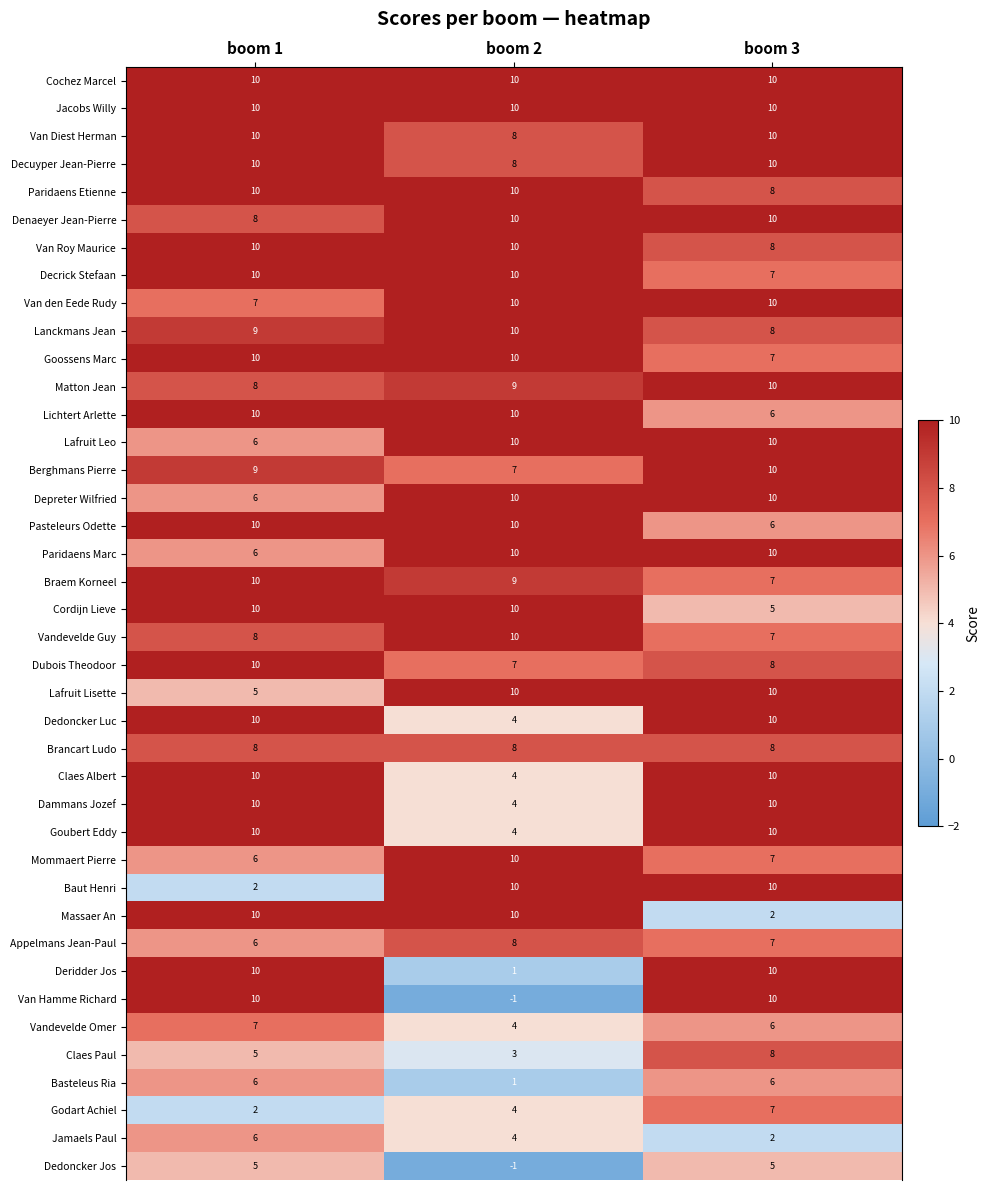

Which series changed the most between boom 2 and boom 3?

Van Hamme Richard